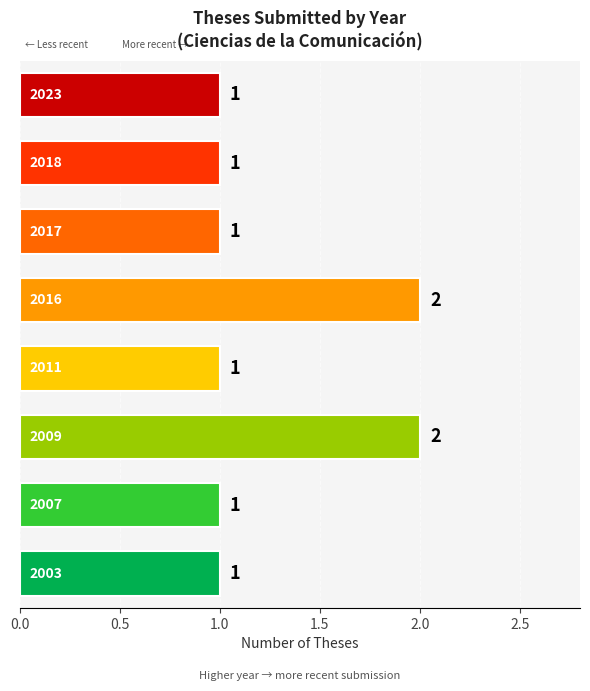

What is the sum of all values?

10